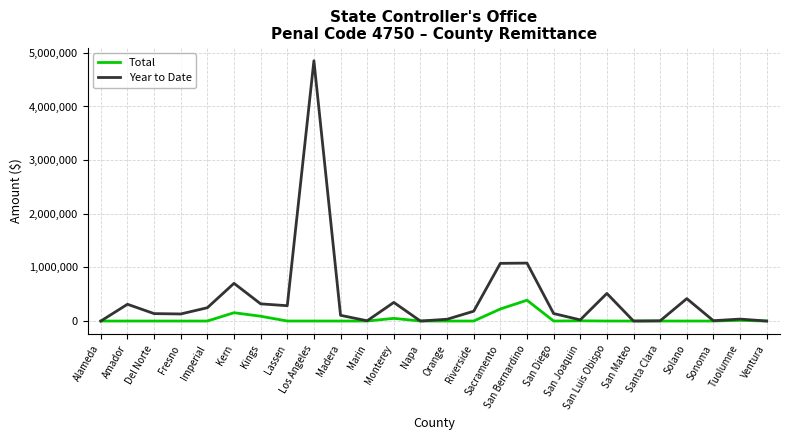

What is the highest value of the Year to Date series?

4852492